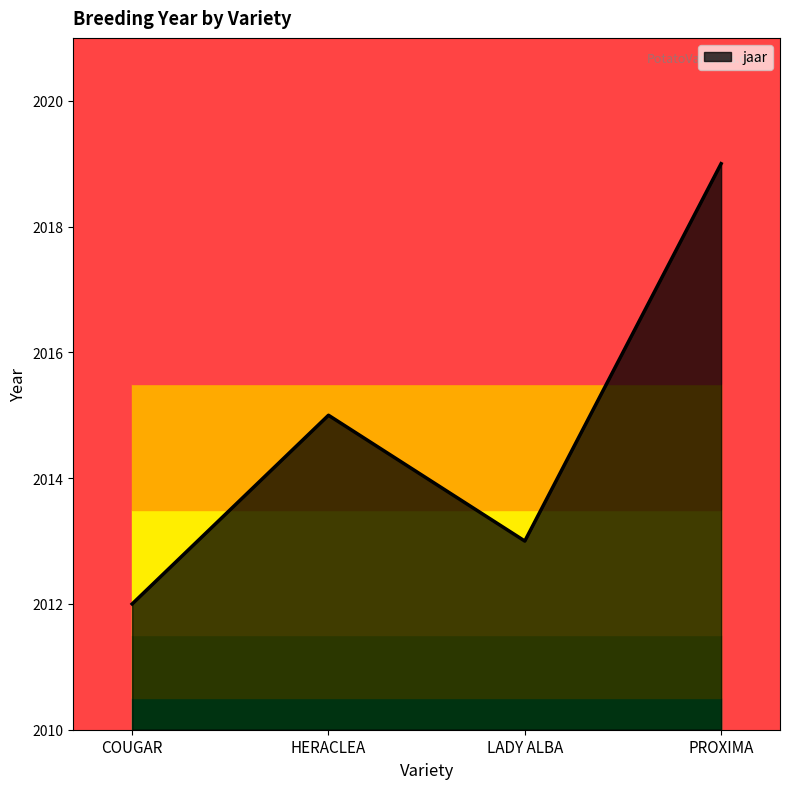

Rank the categories by value from lowest to highest.

COUGAR, LADY ALBA, HERACLEA, PROXIMA